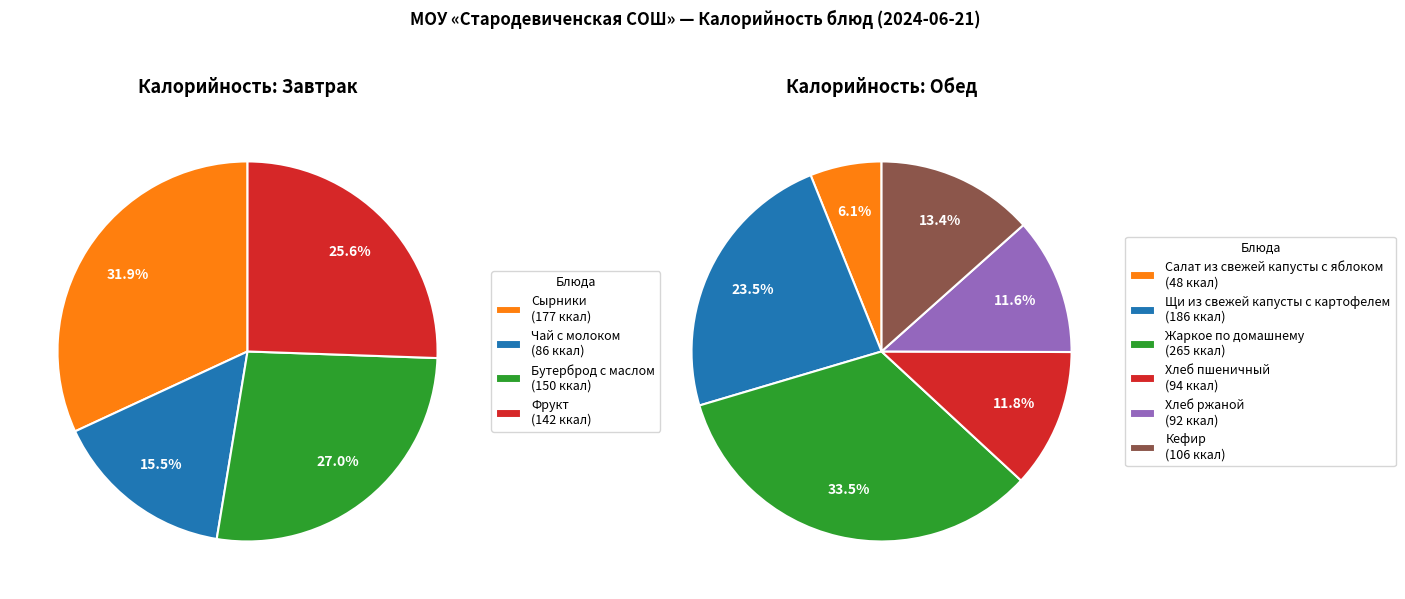

Does any single category account for the majority?

No